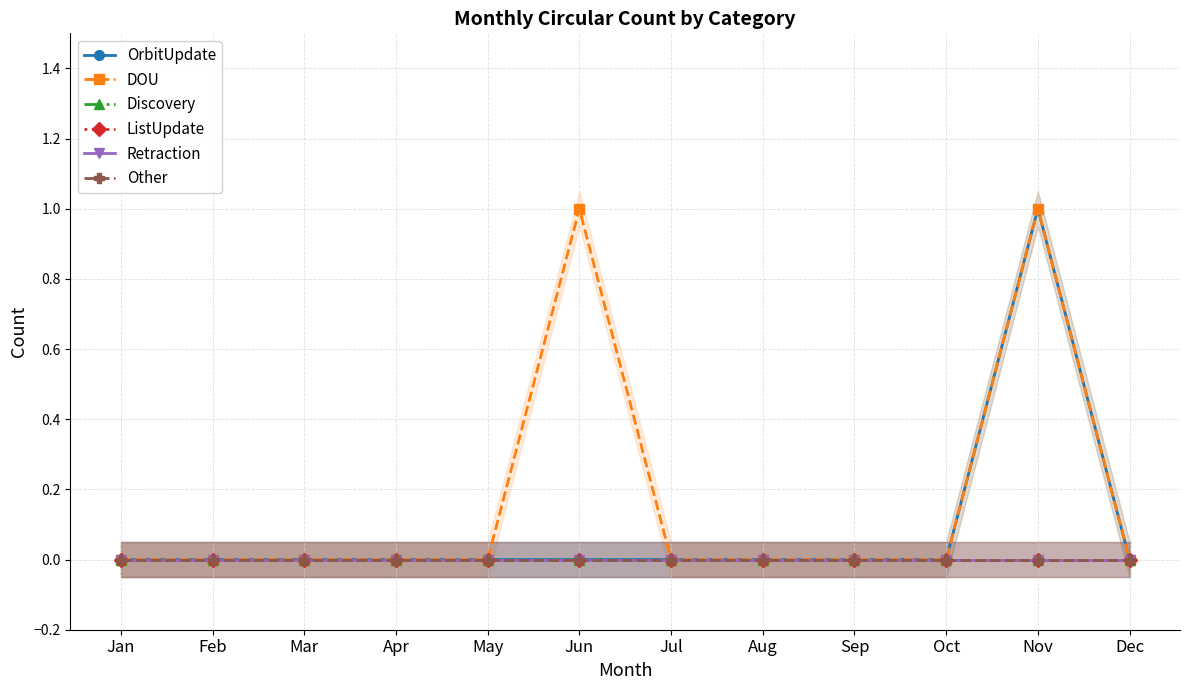

Which series has the largest total across all categories?

DOU